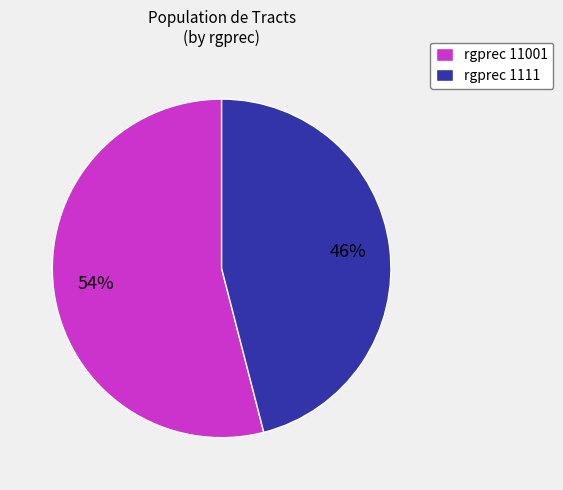

How many slices are in this pie chart?

2